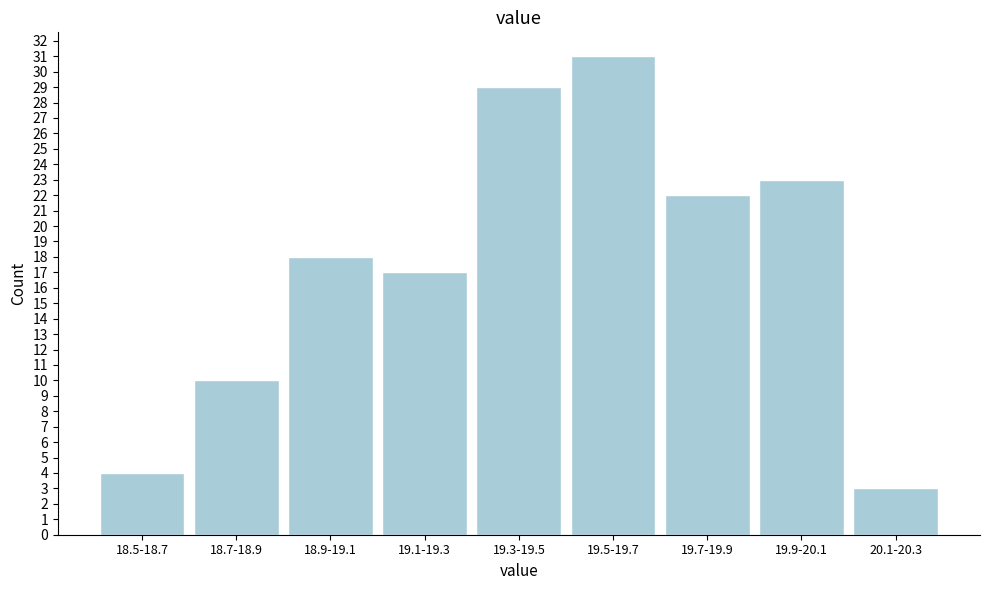

Reading left to right, extract all data points from this chart.

4	10	18	17	29	31	22	23	3